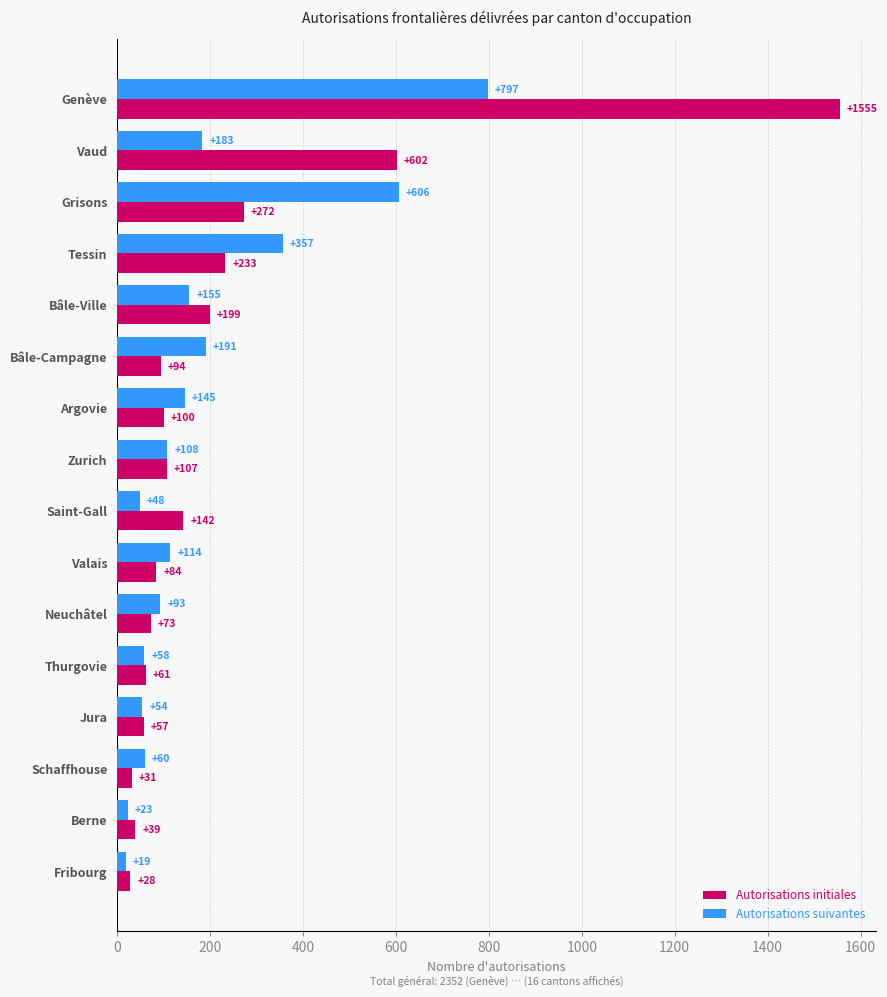

Which series has the largest range (max minus min)?

Autorisations initiales